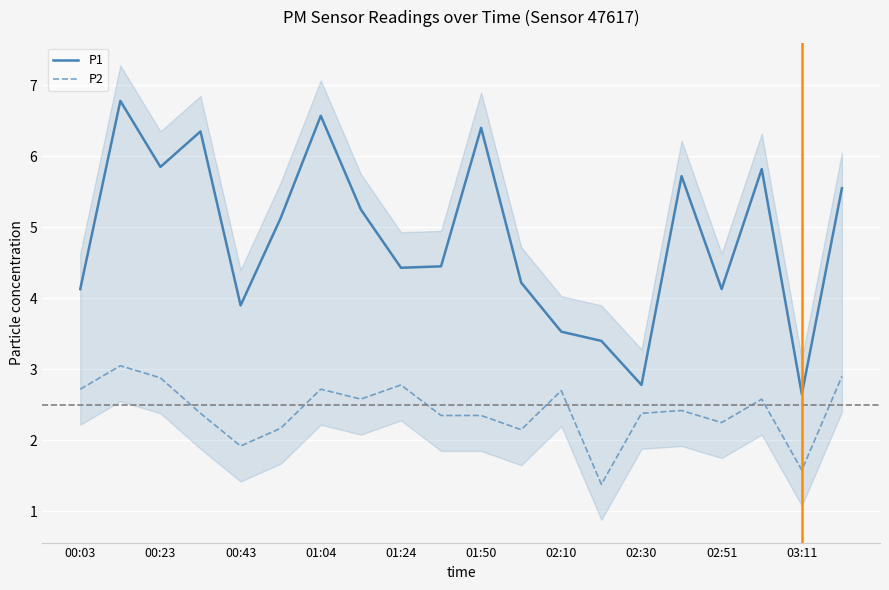

How many values in the P1 series are below 5?

10